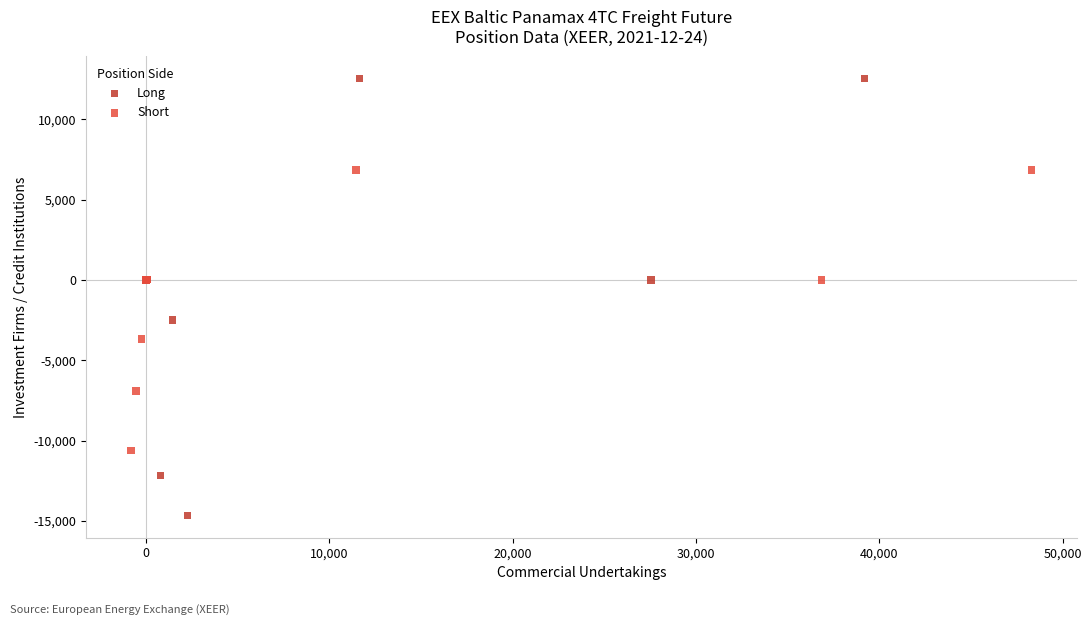

Which series contains the highest Y value?

Long